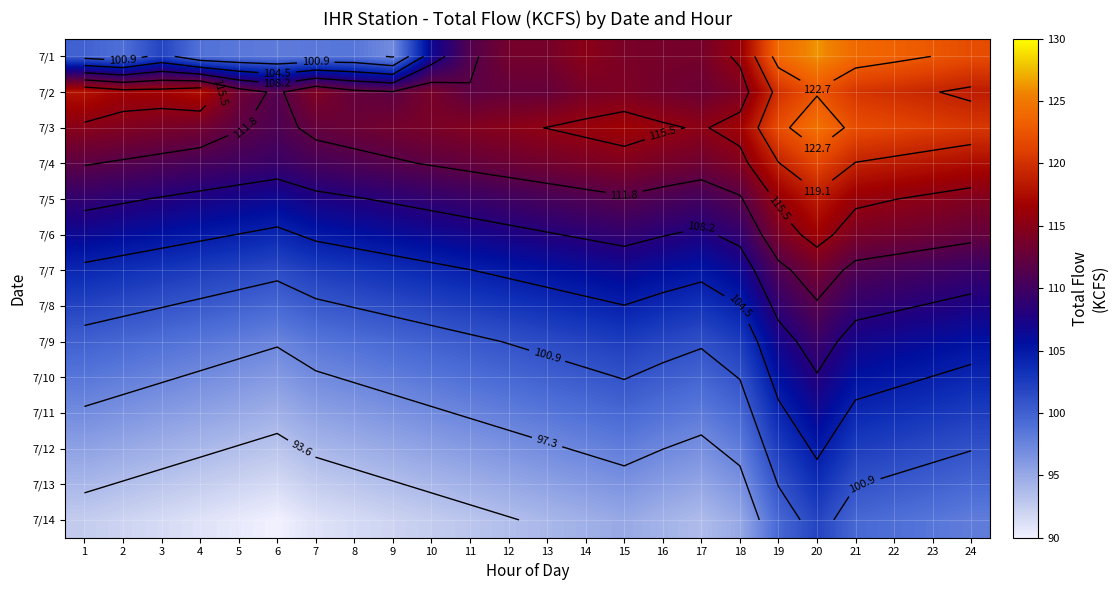

The 7/10 series shows 140.6 at 5. True or false?

False